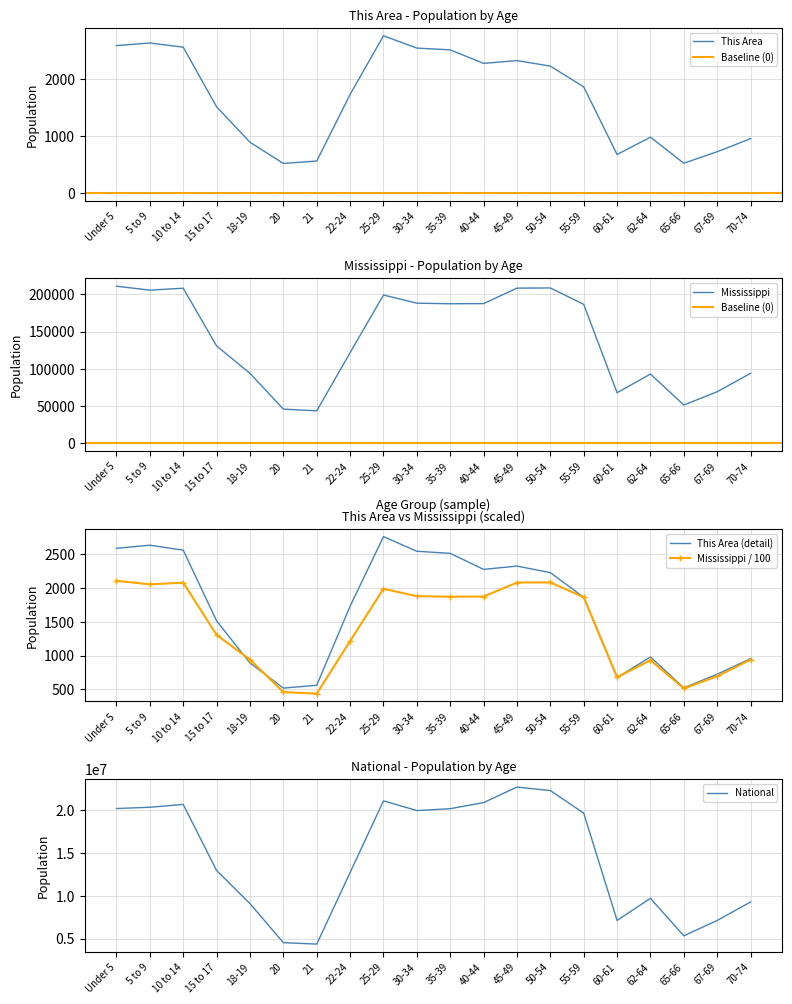

What is the total value across all series at 67-69?

7185288